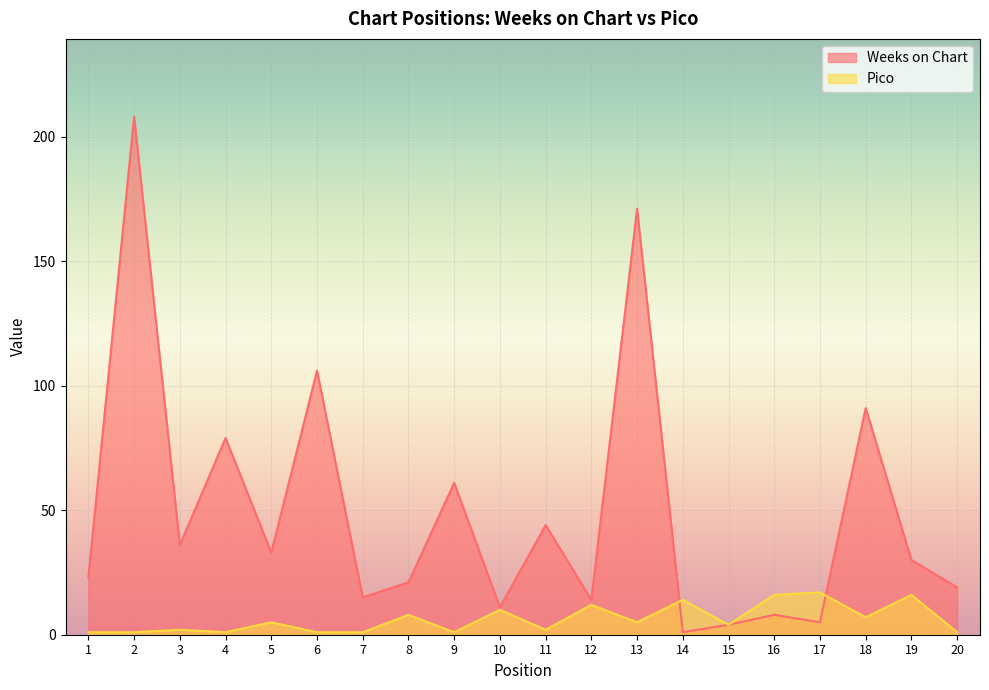

What is the greatest value displayed?

208